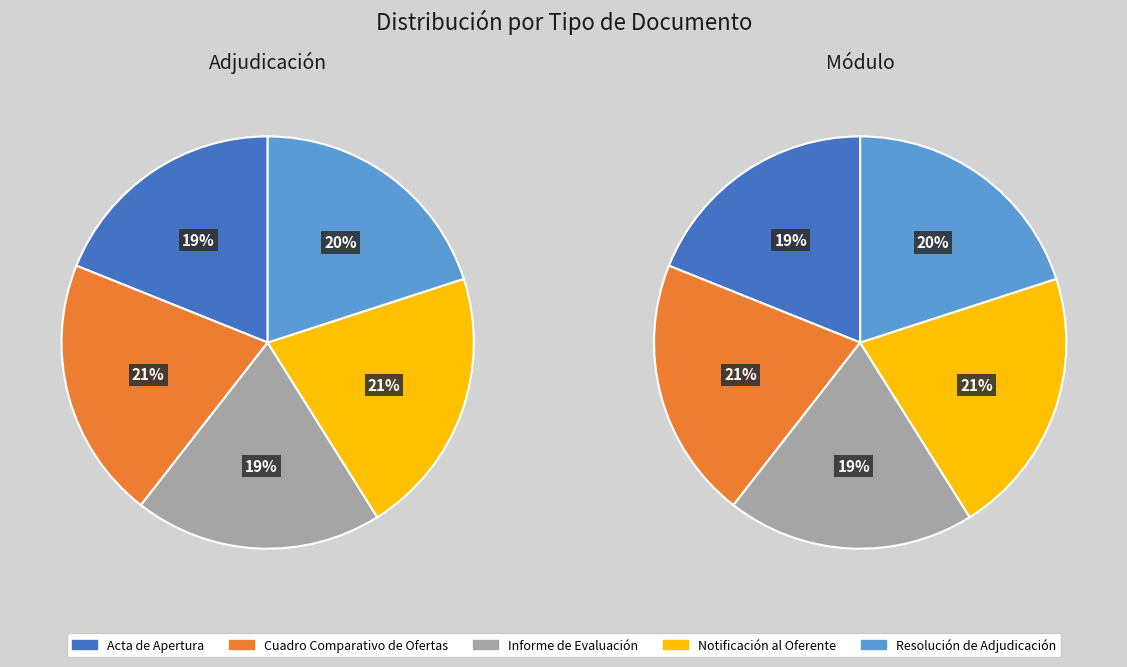

To the nearest percent, what is the average slice percentage?

20%